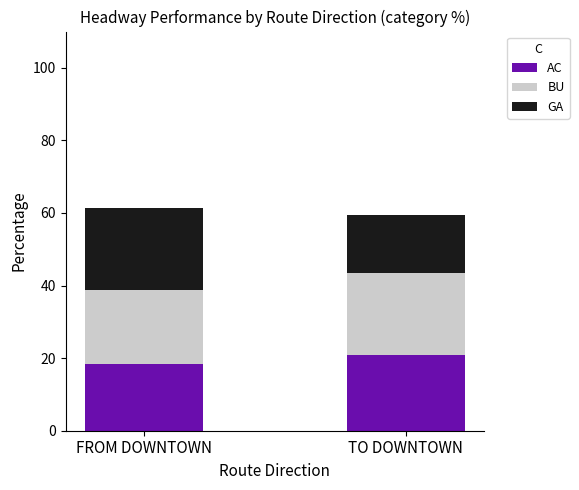

What is the lowest value of the AC series?

18.3